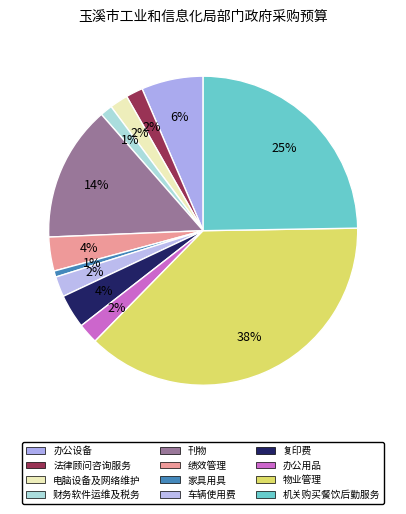

How many slices are in this pie chart?

12